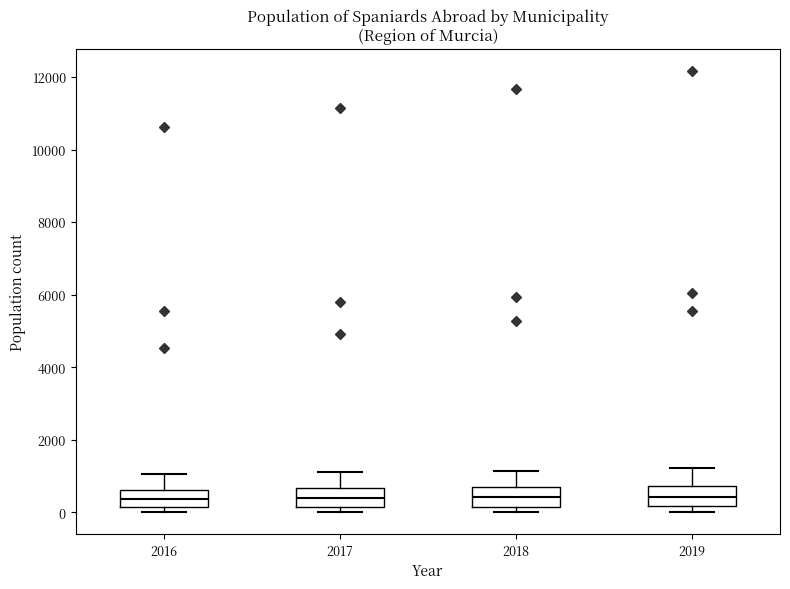

Where is the upper edge of the box at x = 2016 on the y-axis? The values are not printed on the chart, so give them approximately, as read against the axis.

600